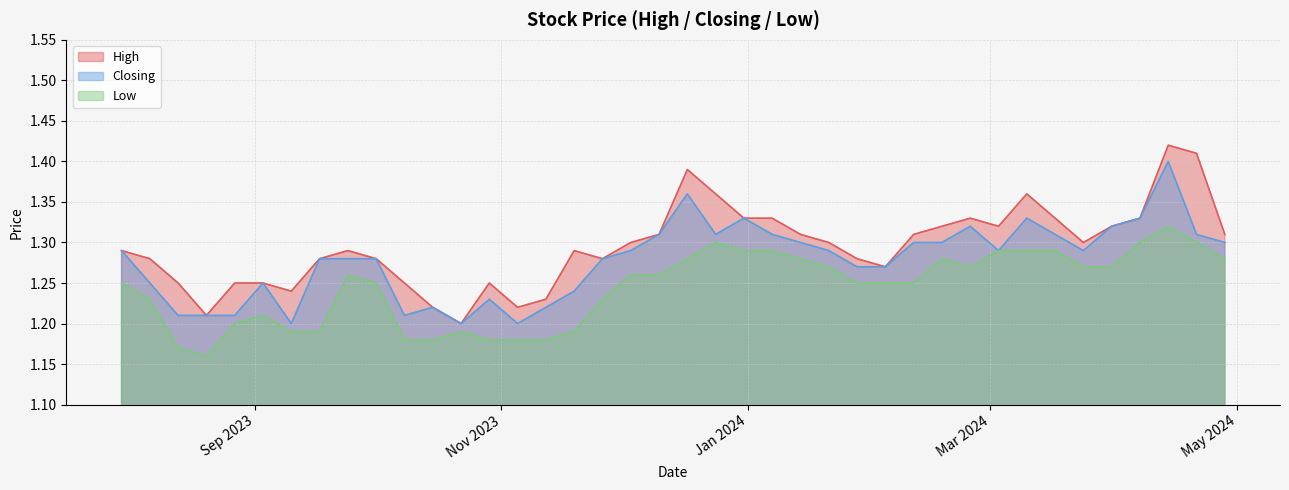

True or false: Closing and Low intersect in this chart.

False